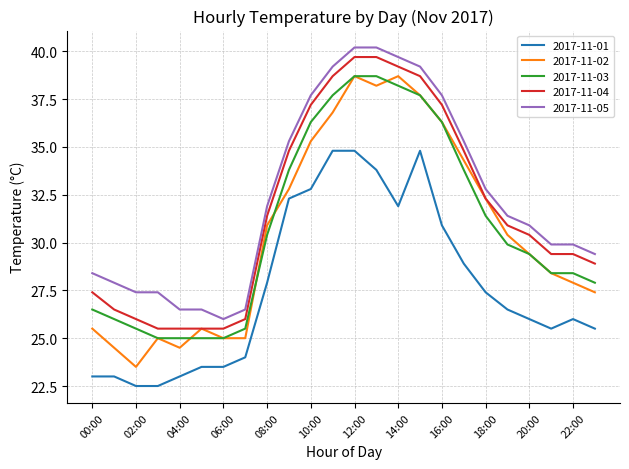

Which series has the widest spread of values?

2017-11-02